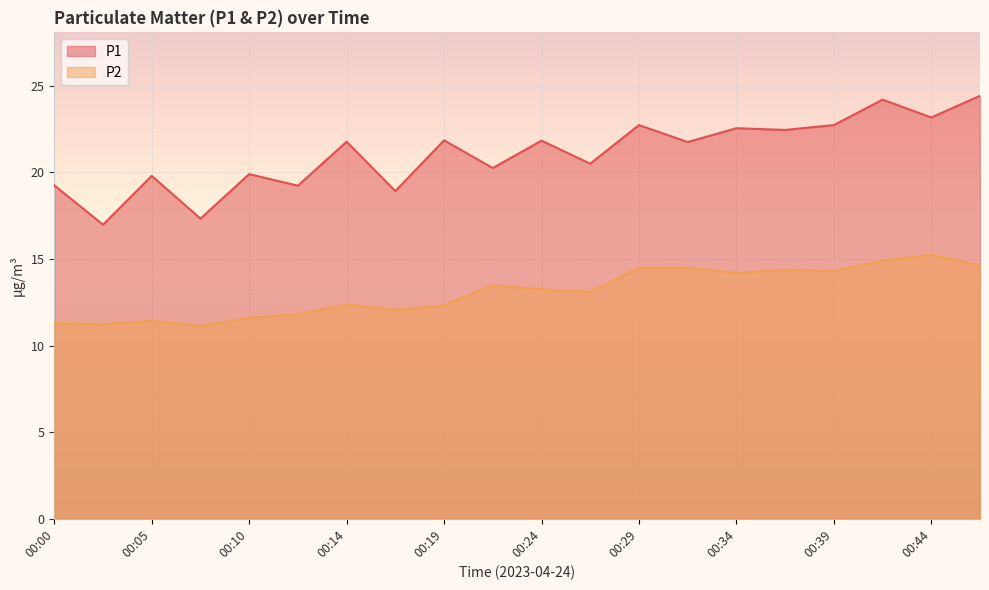

Rank the series by their maximum value, from lowest to highest.

P2, P1